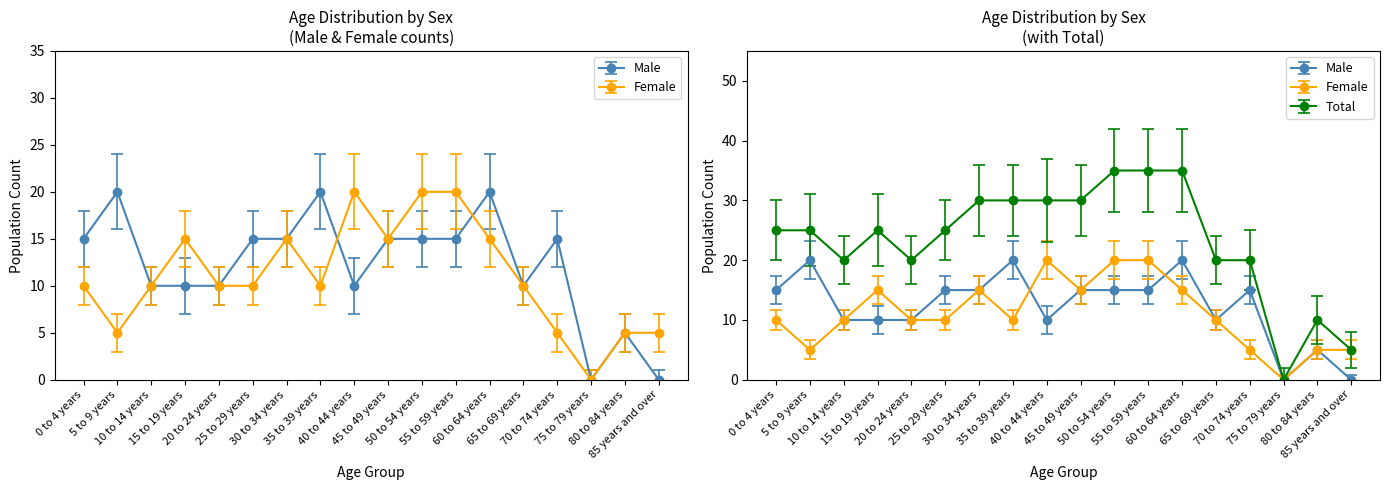

Reading right to left, what are all the values shown in this chart?

Male: 85 years and over=0	80 to 84 years=5	75 to 79 years=0	70 to 74 years=15	65 to 69 years=10	60 to 64 years=20	55 to 59 years=15	50 to 54 years=15	45 to 49 years=15	40 to 44 years=10	35 to 39 years=20	30 to 34 years=15	25 to 29 years=15	20 to 24 years=10	15 to 19 years=10	10 to 14 years=10	5 to 9 years=20	0 to 4 years=15
Female: 85 years and over=5	80 to 84 years=5	75 to 79 years=0	70 to 74 years=5	65 to 69 years=10	60 to 64 years=15	55 to 59 years=20	50 to 54 years=20	45 to 49 years=15	40 to 44 years=20	35 to 39 years=10	30 to 34 years=15	25 to 29 years=10	20 to 24 years=10	15 to 19 years=15	10 to 14 years=10	5 to 9 years=5	0 to 4 years=10